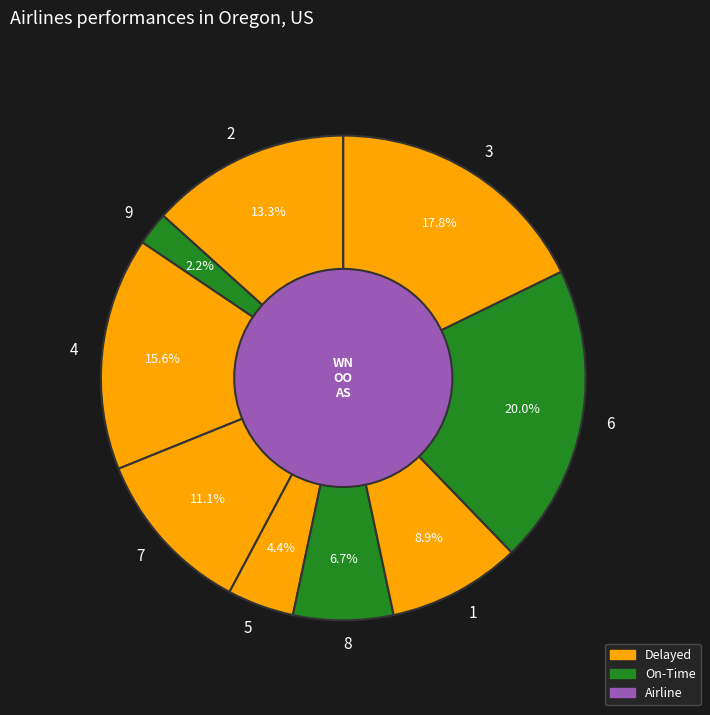

Between 3 and 4, which is larger?

3